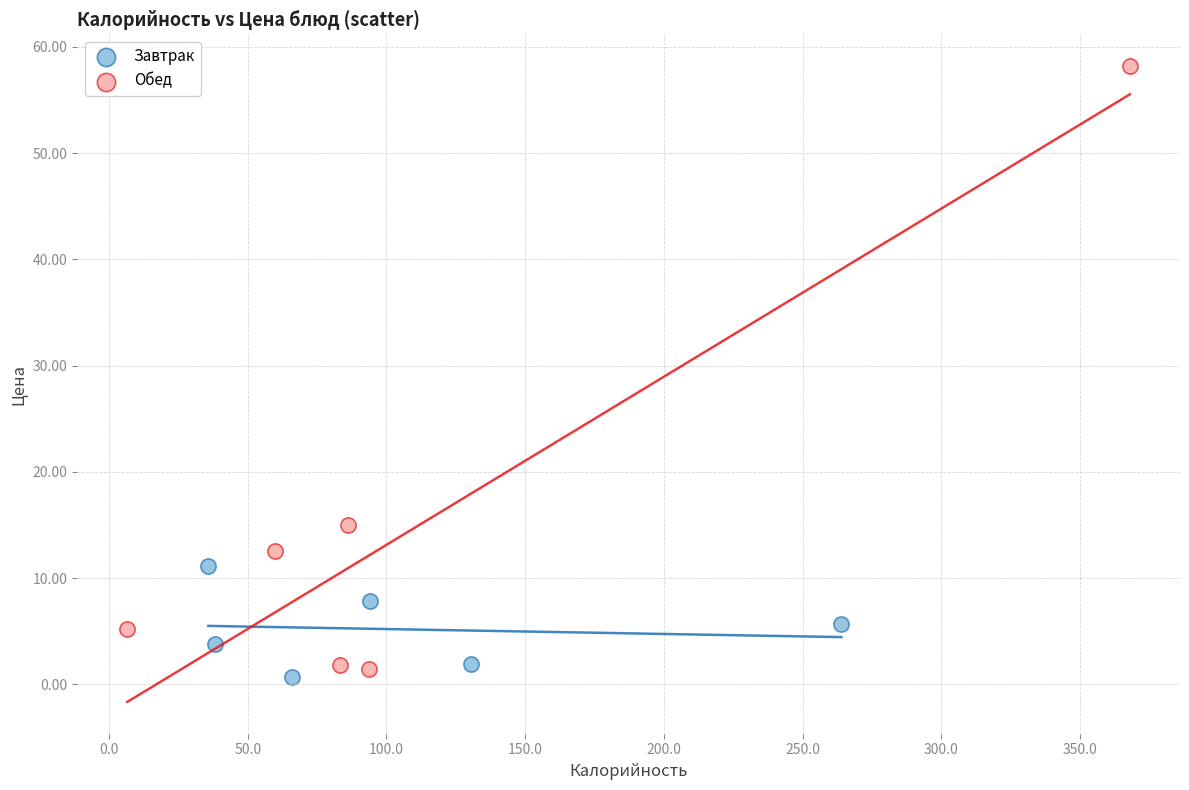

Which series has the widest spread of Y values?

Обед